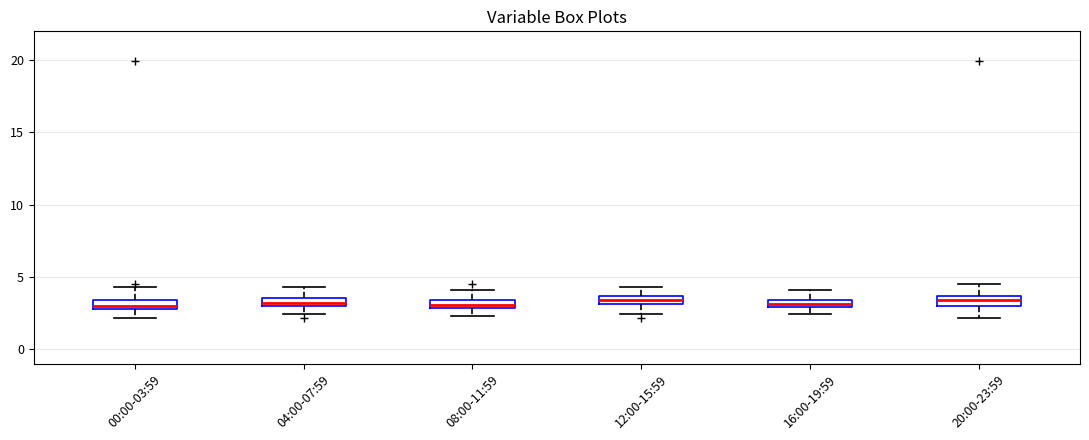

Where is the upper edge of the box for 16:00-19:59 on the y-axis? The values are not printed on the chart, so give them approximately, as read against the axis.

3.5